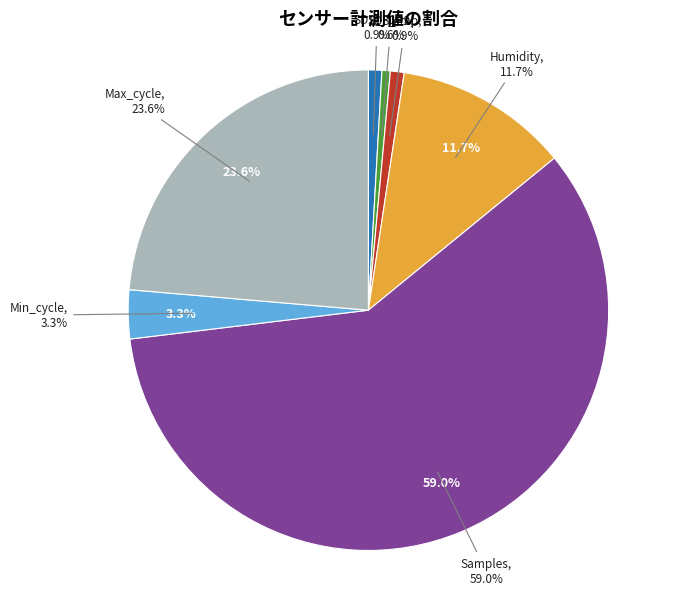

Approximately how many times larger is the value at SDS_P1 compared to SDS_P2?

1.6